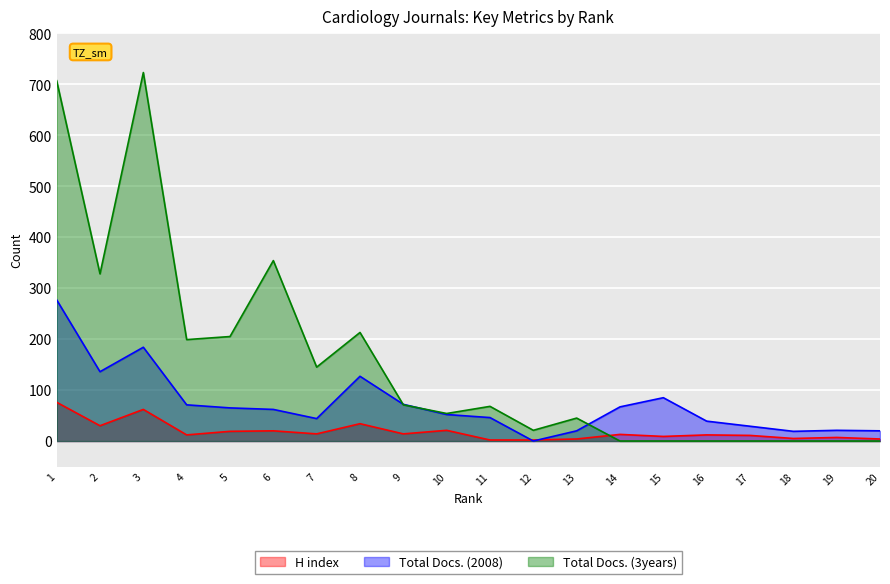

Between which two adjacent categories do H index and Total Docs. (3years) first intersect?

13 and 14